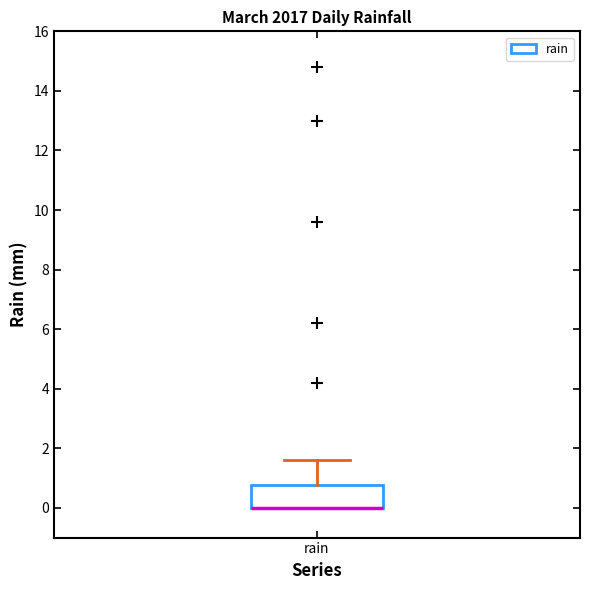

Where is the upper edge of the box for rain on the y-axis? The values are not printed on the chart, so give them approximately, as read against the axis.

0.8